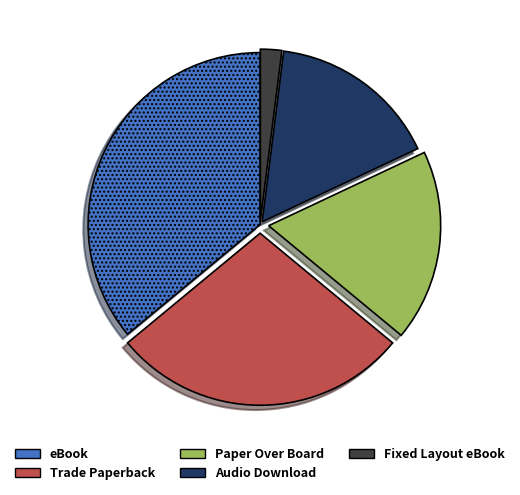

True or false: Fixed Layout eBook accounts for 2% of the total.

True